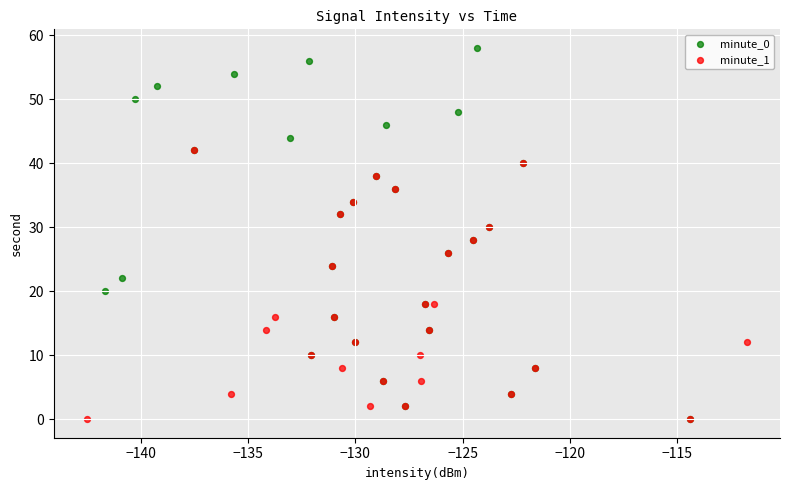

Which series has the widest spread of Y values?

minute_0